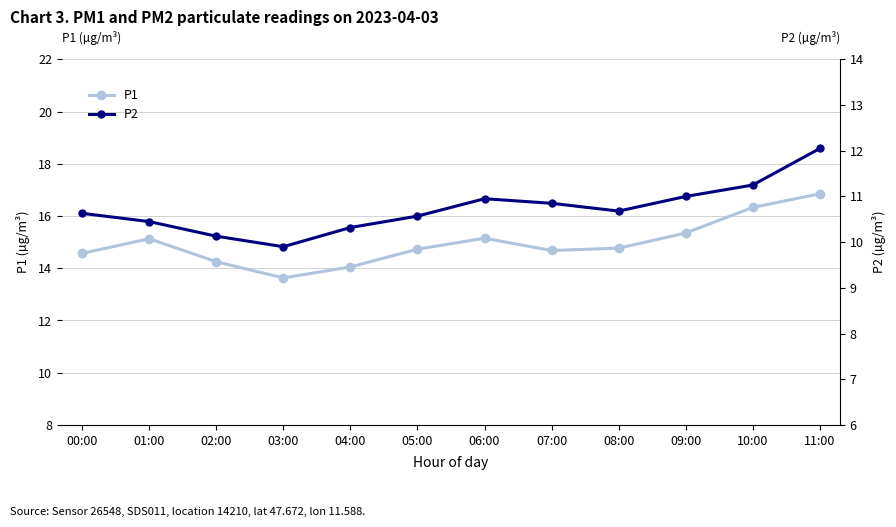

What is the total value across all series at 00:00?

25.2